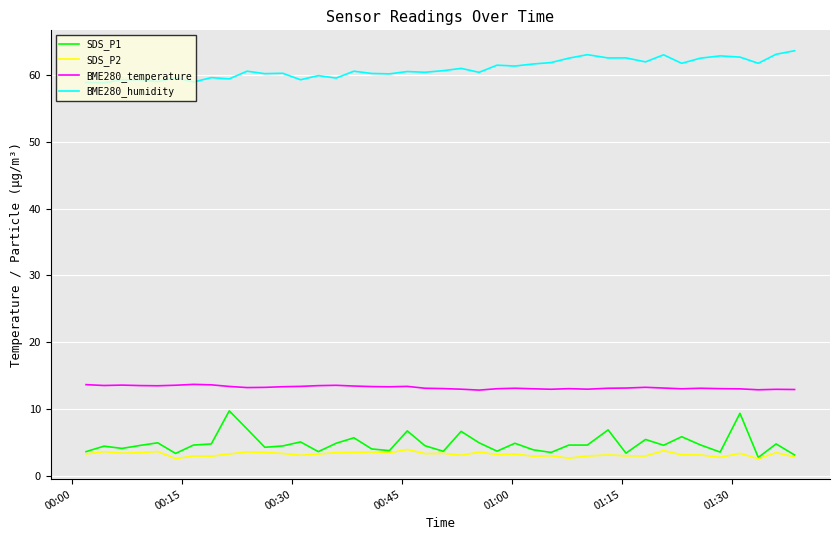

Which series has the largest total across all categories?

BME280_humidity